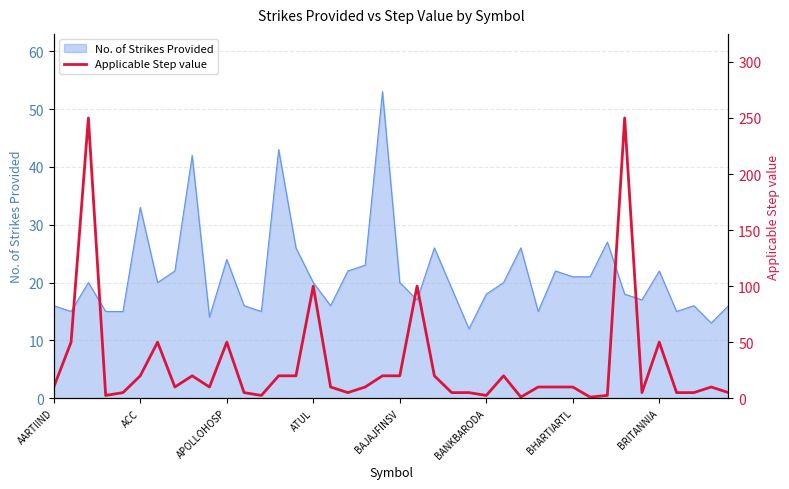

What is the change in value from BAJAJFINSV to BANKBARODA?

-17.5